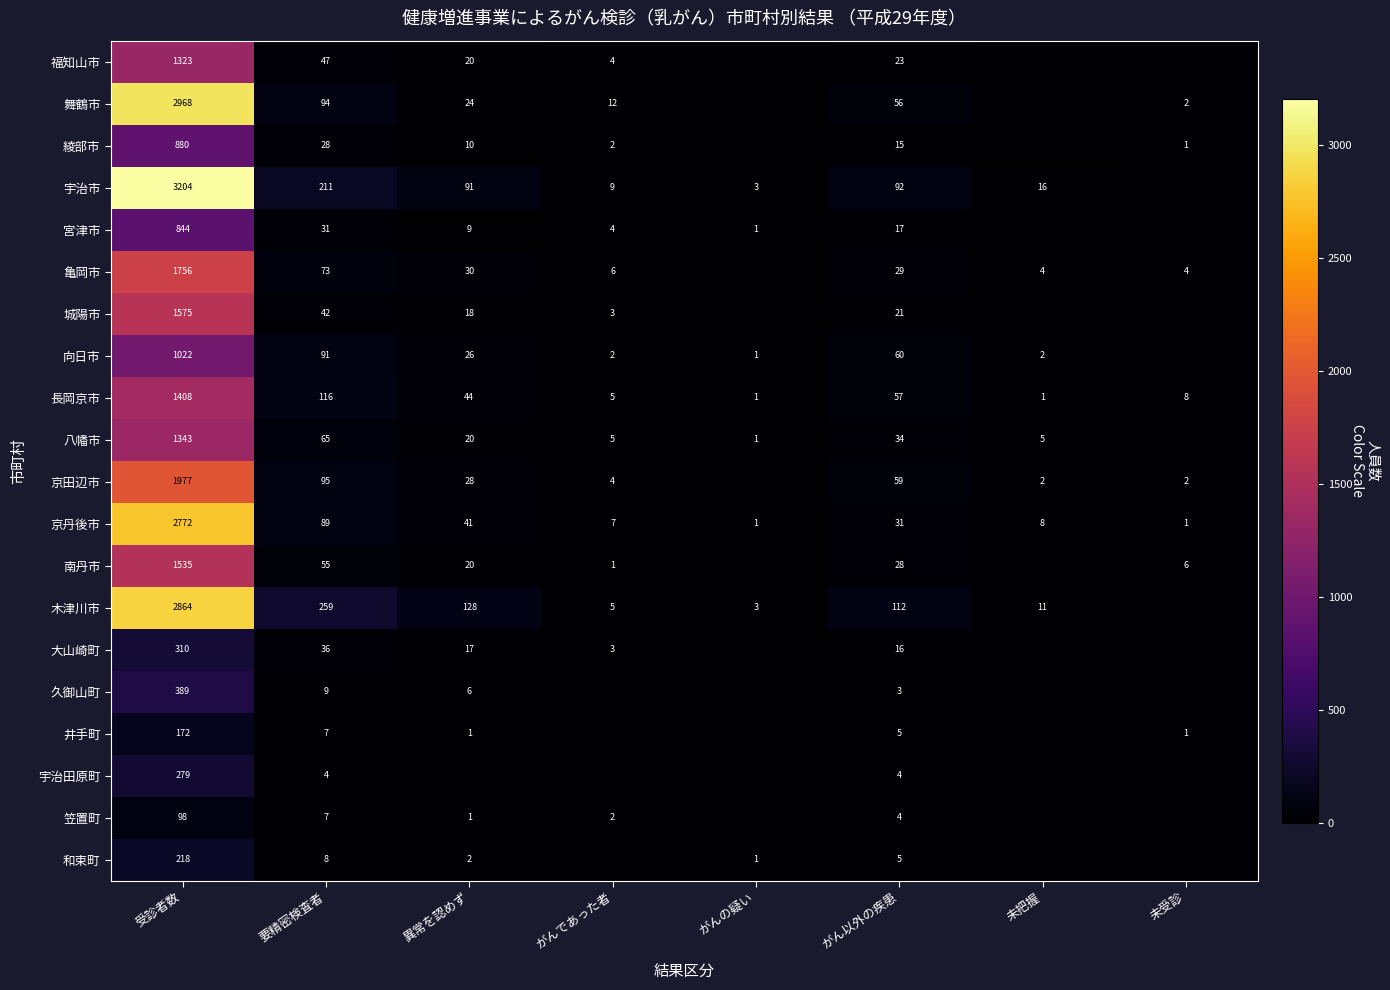

What is the sum of the 舞鶴市 values at 要精密検査者 and 受診者数?

3062